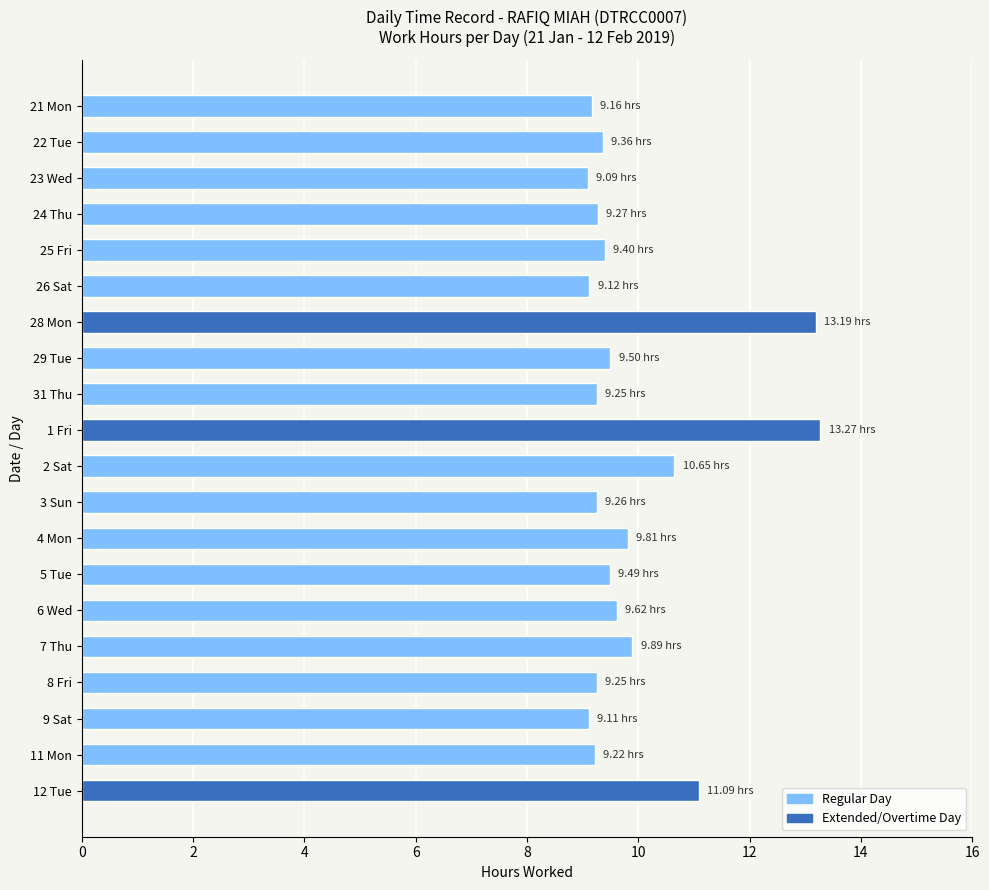

Which has a higher value, 3 Sun or 6 Wed?

6 Wed